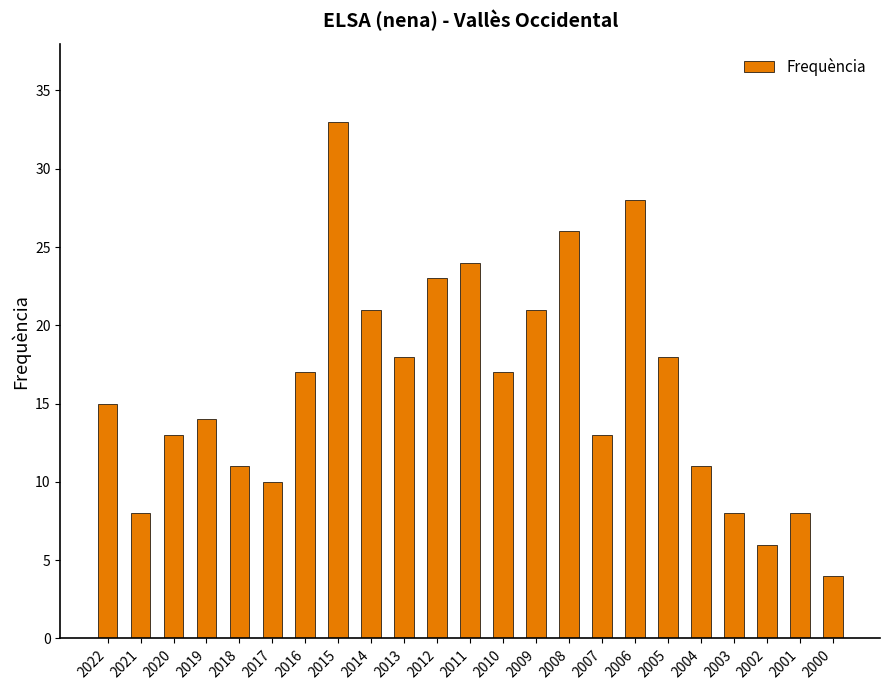

True or false: the data shows 10 at 2002.

False